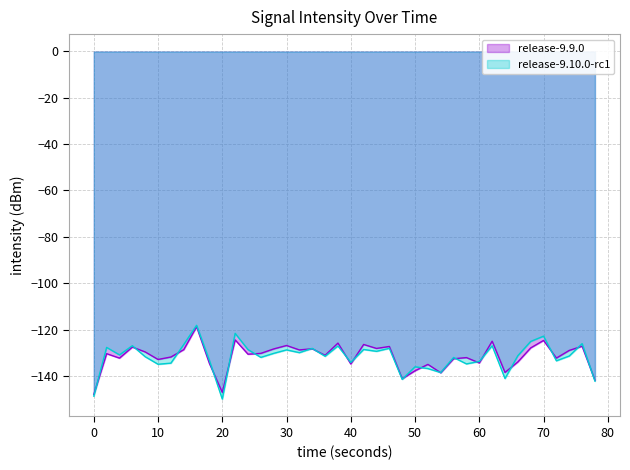

True or false: release-9.9.0 has a value of -134.4 at 60.

True